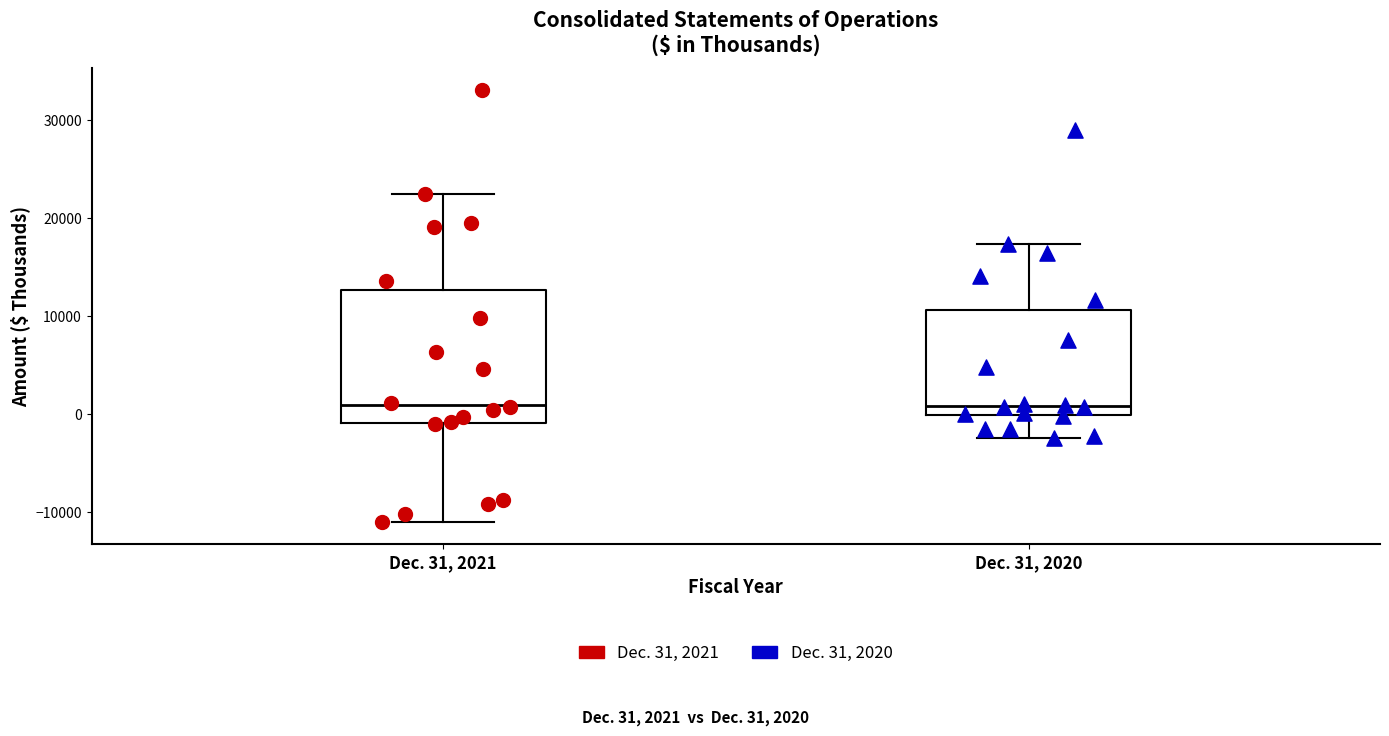

Where does the lower whisker of the box for Dec. 31, 2021 end on the y-axis? The values are not printed on the chart, so give them approximately, as read against the axis.

-11000